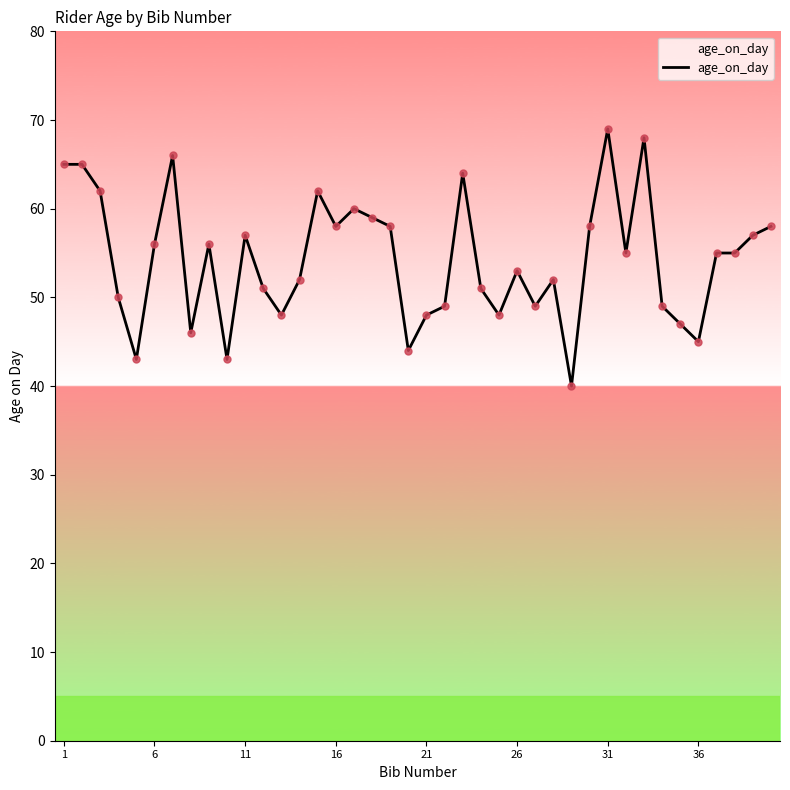

What is the smallest value displayed?

40